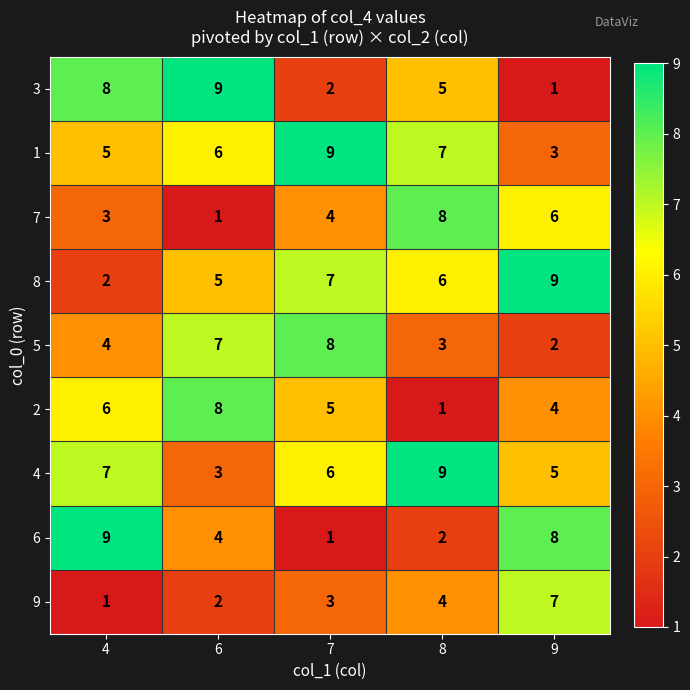

What is the sum of all 8 values?

29